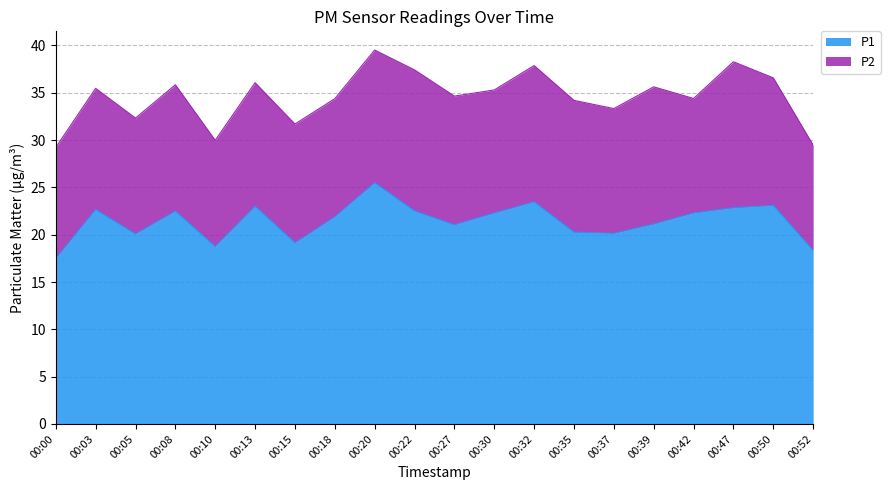

Read the value at 00:03.

22.7